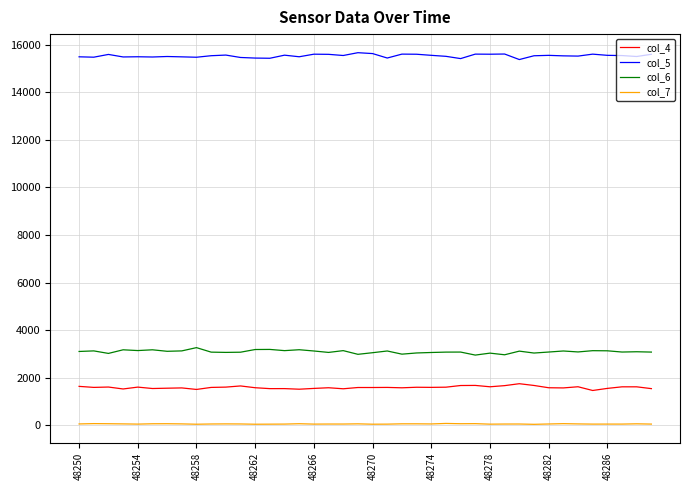

Rank the series by their maximum value, from highest to lowest.

col_5, col_6, col_4, col_7